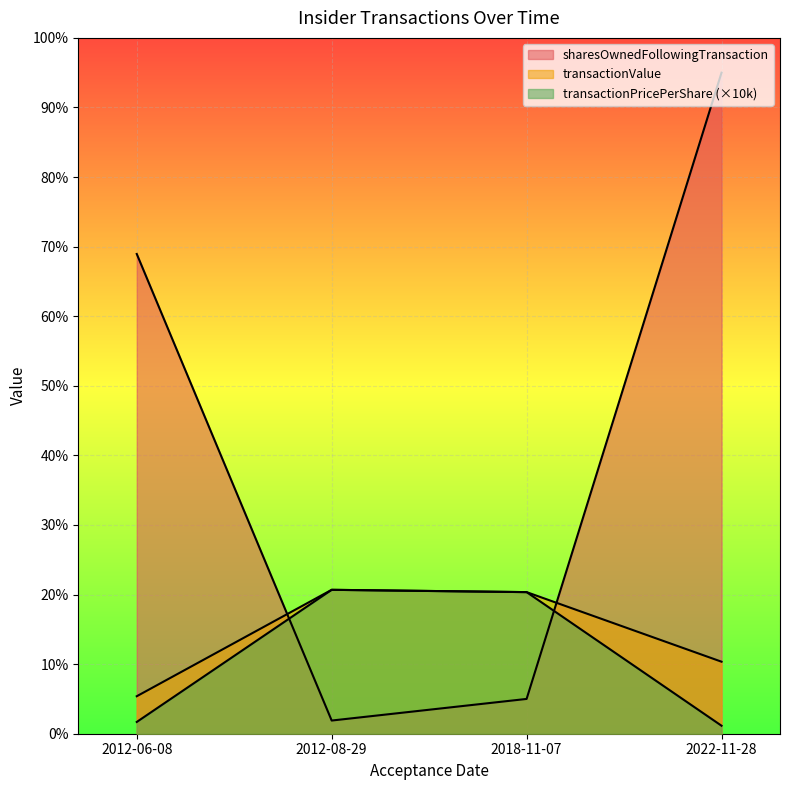

What is the difference between the transactionPricePerShare values at 2022-11-28 and 2012-08-29?

39064